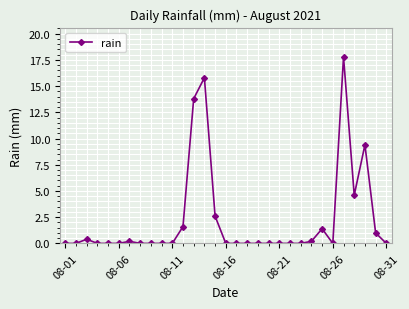

What is the sum of all values?

68.8